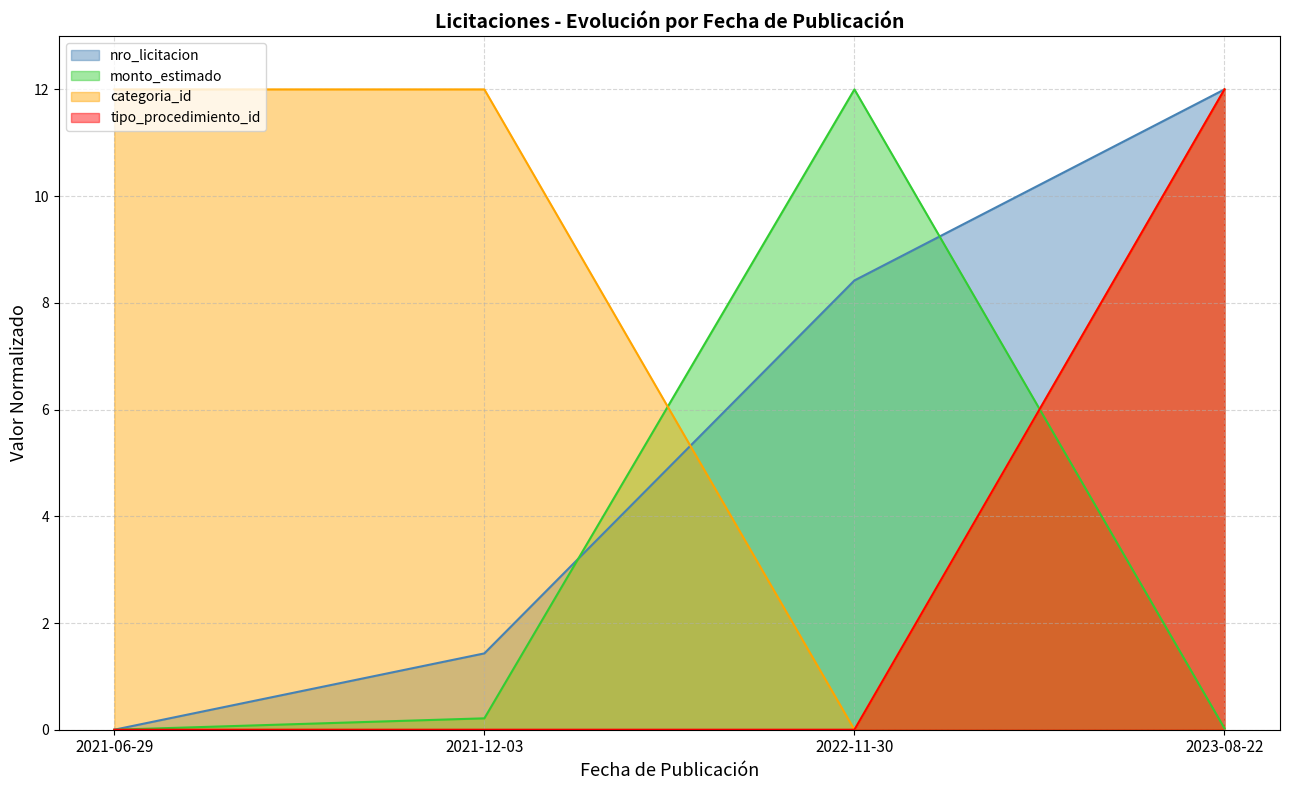

At which label is tipo_procedimiento_id closest to 5?

2021-06-29